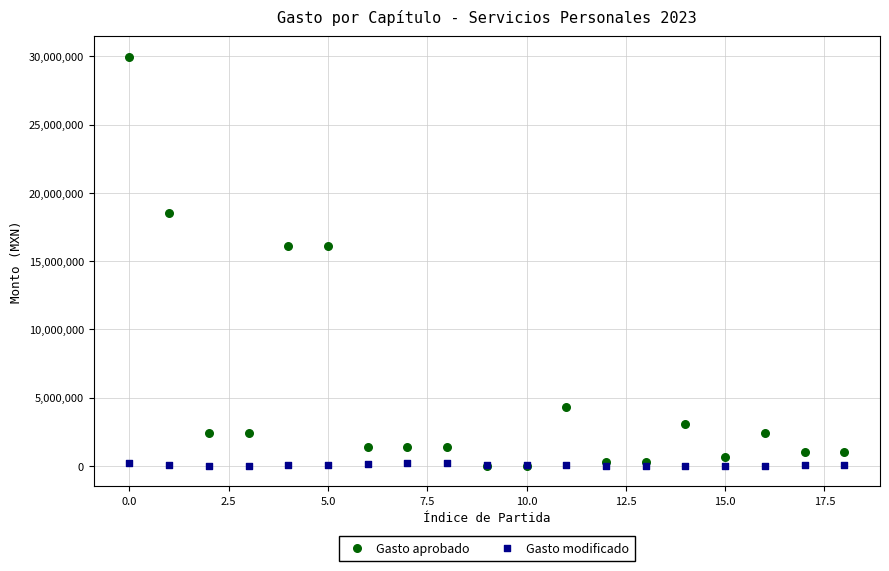

What are all the series names shown in the legend?

Gasto aprobado, Gasto modificado